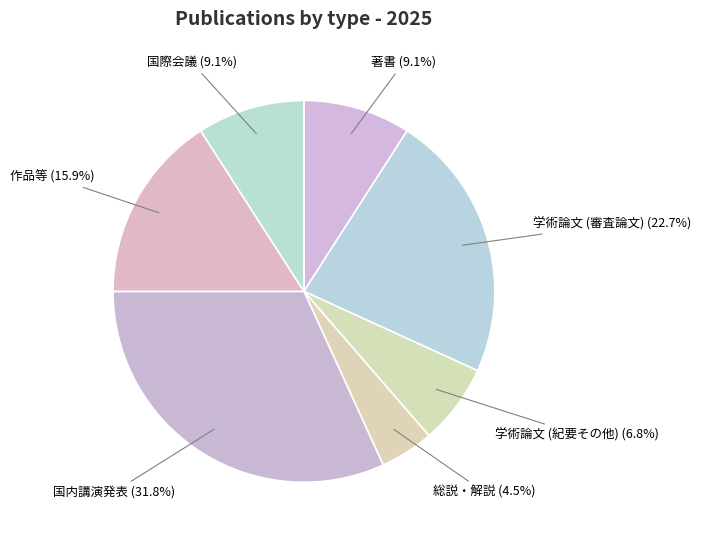

To the nearest percent, what is the combined percentage of 著書 and 総説・解説?

14%